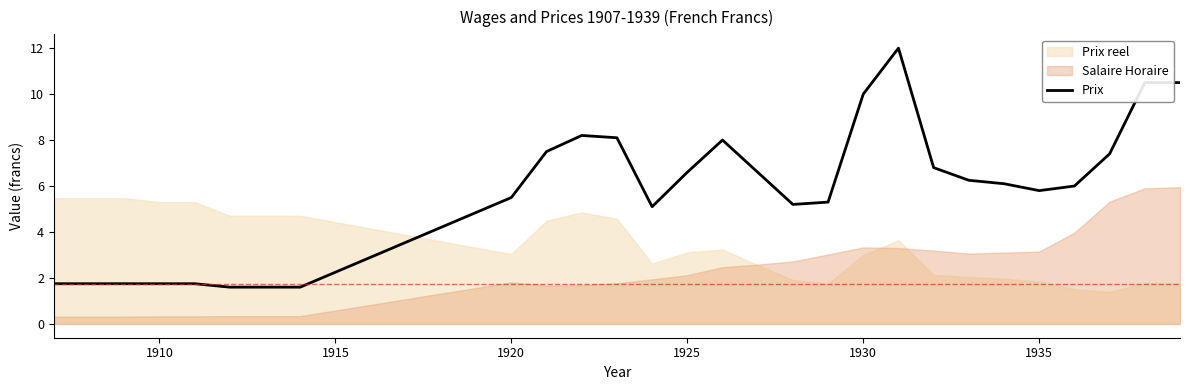

What is the lowest value of the Prix series?

1.6